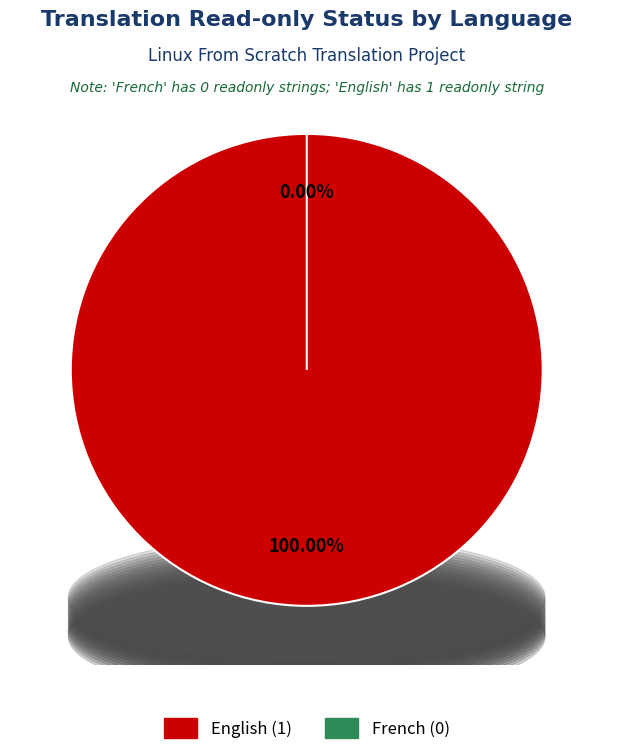

To the nearest percent, what is the difference between the largest and smallest slice percentages?

100%